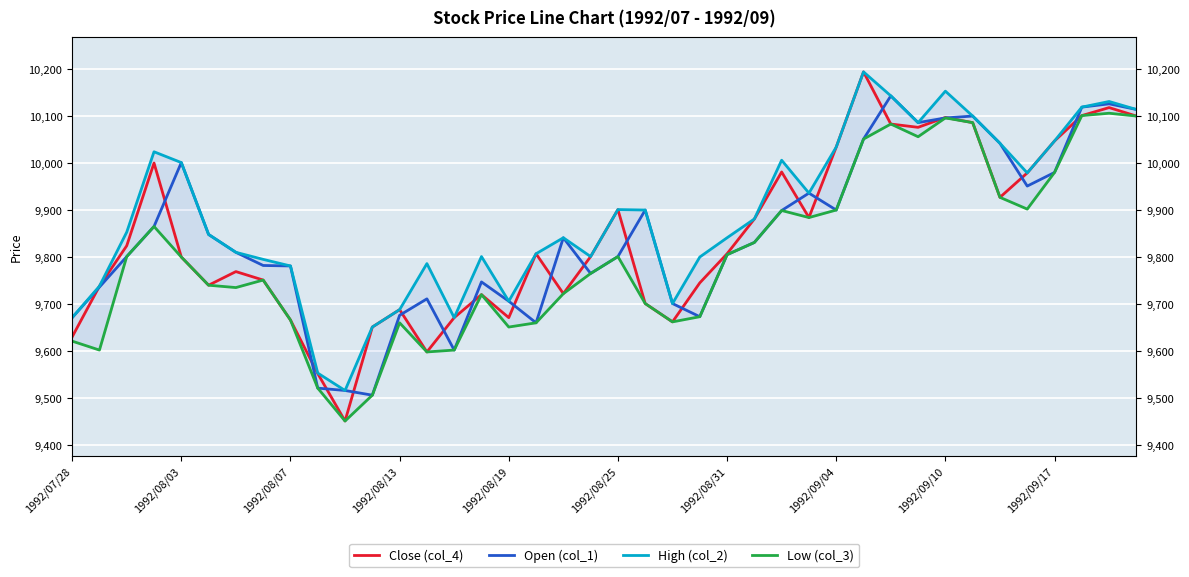

At which label is Open (col_1) closest to 9823?

25